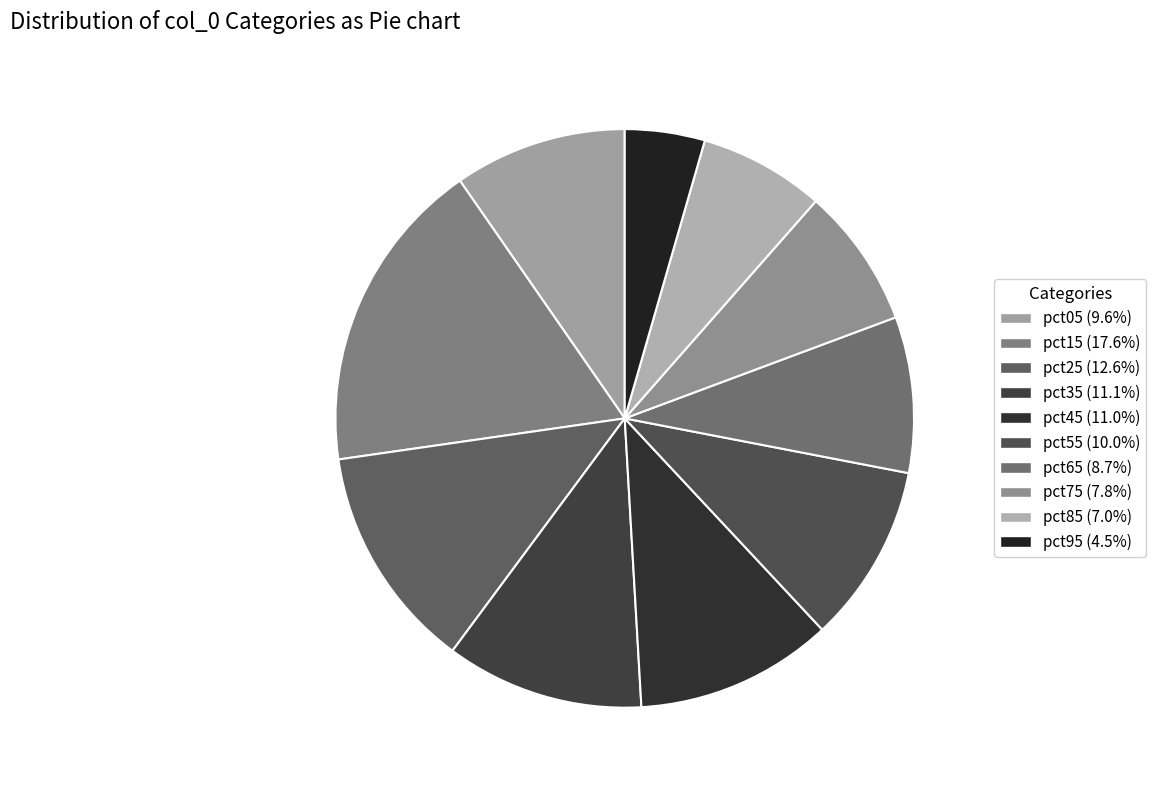

True or false: pct95 accounts for 10% of the total.

False